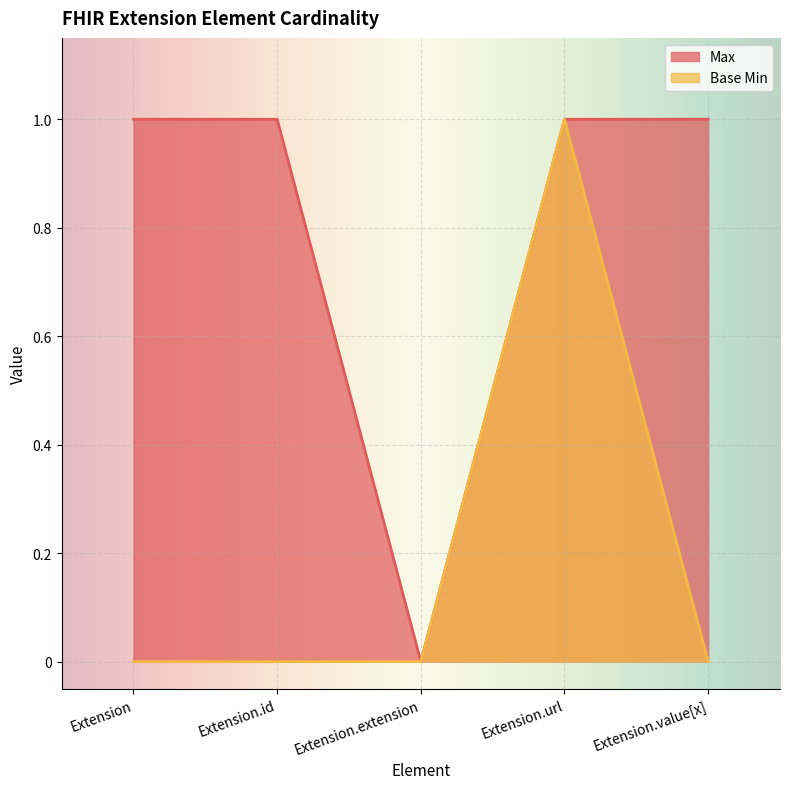

Reading left to right, extract all data points from this chart.

Max: 1	1	0	1	1
Base Min: 0	0	0	1	0